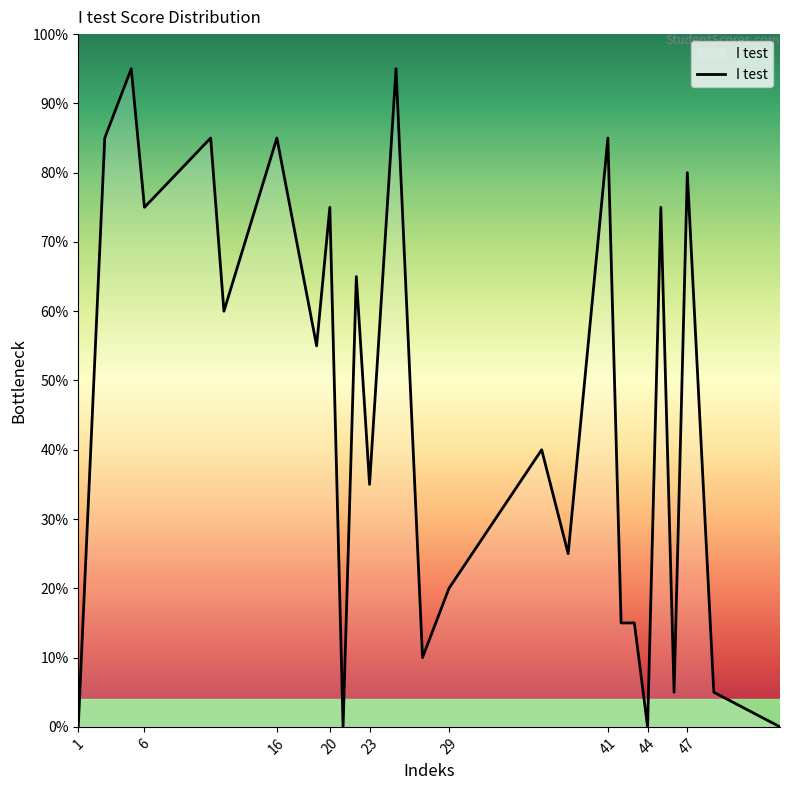

What is the difference between the maximum and minimum values?

95.0